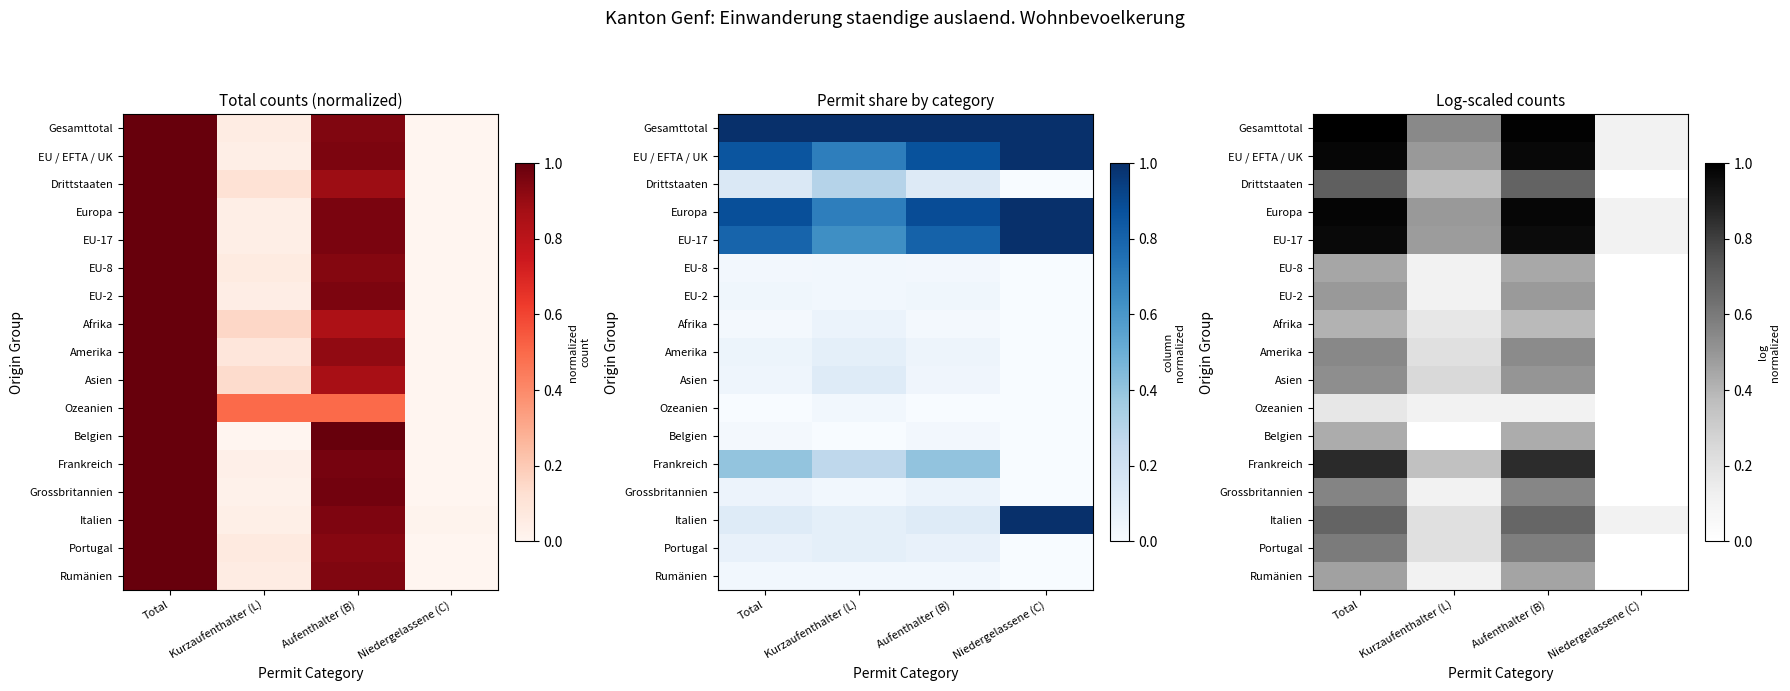

Rank the categories by Drittstaaten value from lowest to highest.

Niedergelassene (C), Kurzaufenthalter (L), Aufenthalter (B), Total